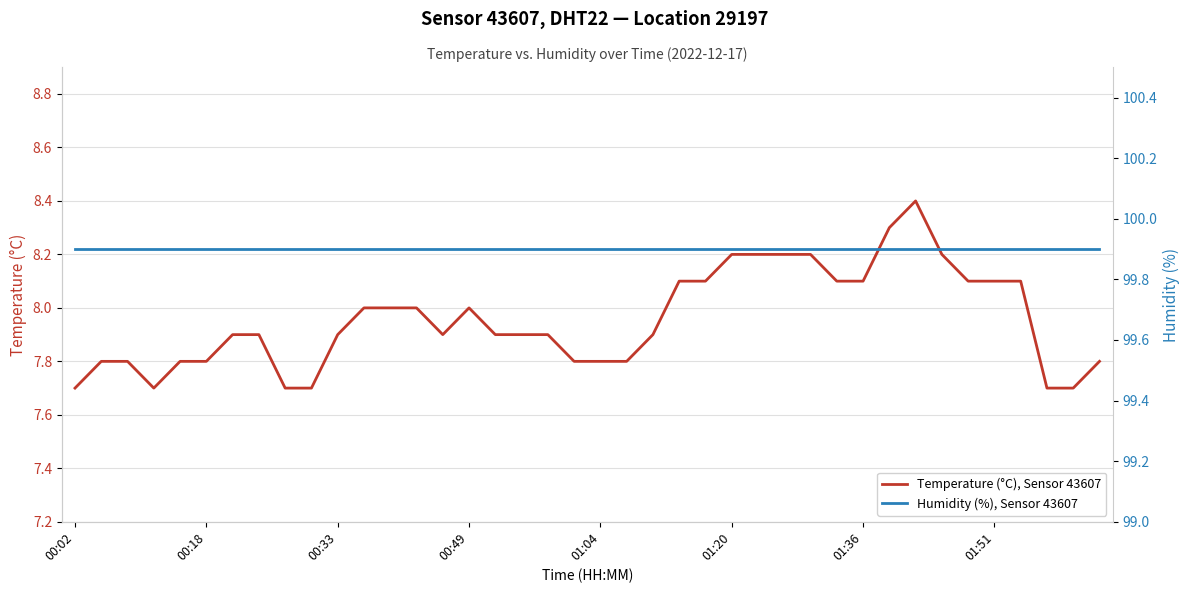

Is it true that Temperature (°C), Sensor 43607 equals 11.1 at 01:36?

False